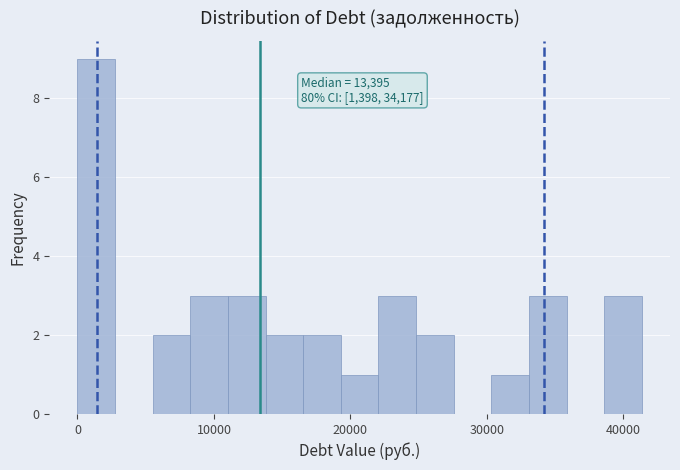

Around what value on the x-axis is the tallest bar? Give the approximate position of its centre, as read against the axis.

1000